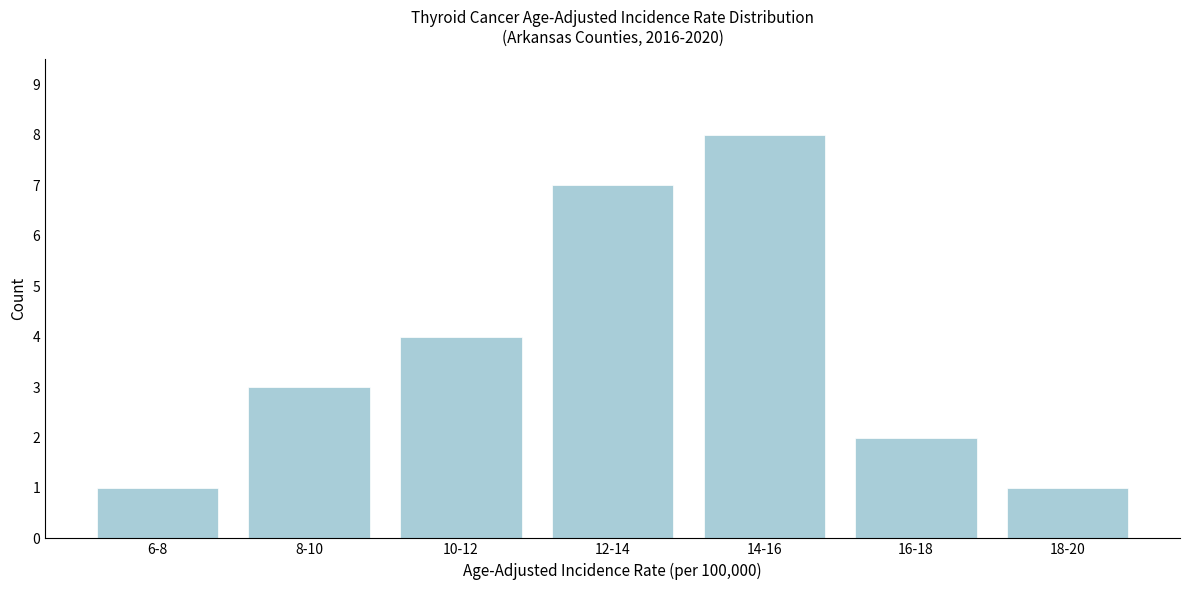

Reading left to right, extract all data points from this chart.

6-8=1	8-10=3	10-12=4	12-14=7	14-16=8	16-18=2	18-20=1